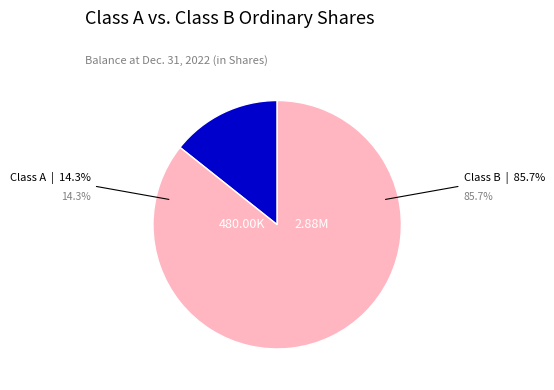

Does Class A Shares account for over 50% of the chart?

No